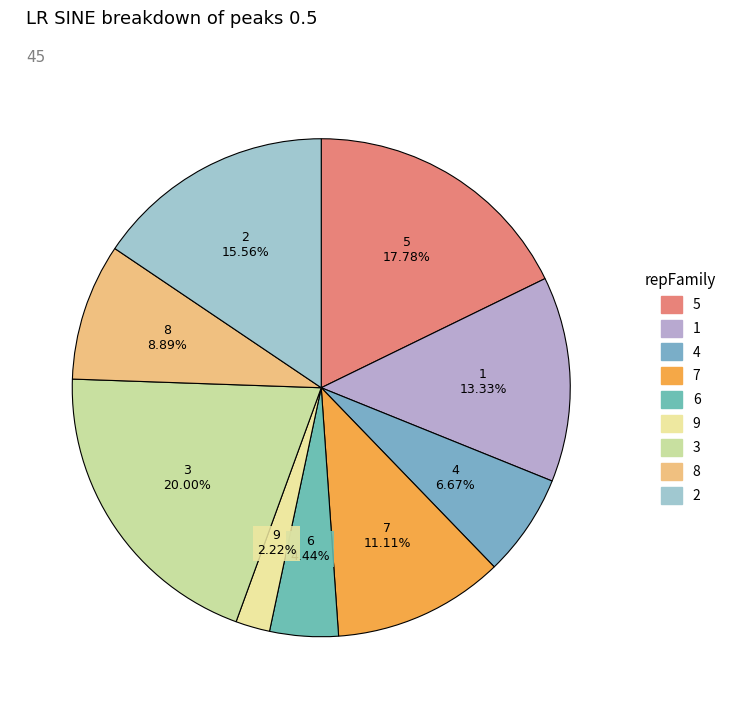

Which category has the smallest portion of the pie?

9